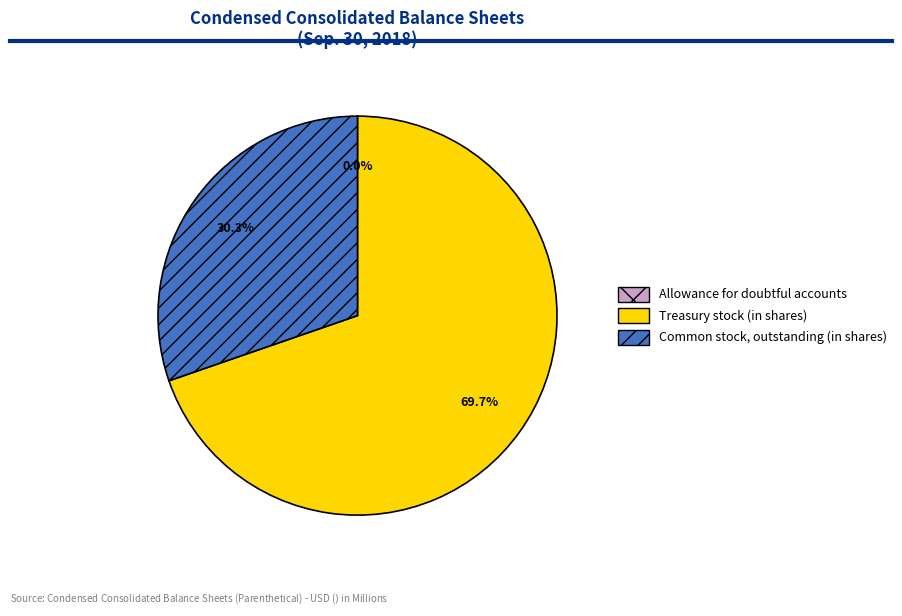

Combined, what portion of the pie is Treasury stock (in shares) and Allowance for doubtful accounts?

69.7%